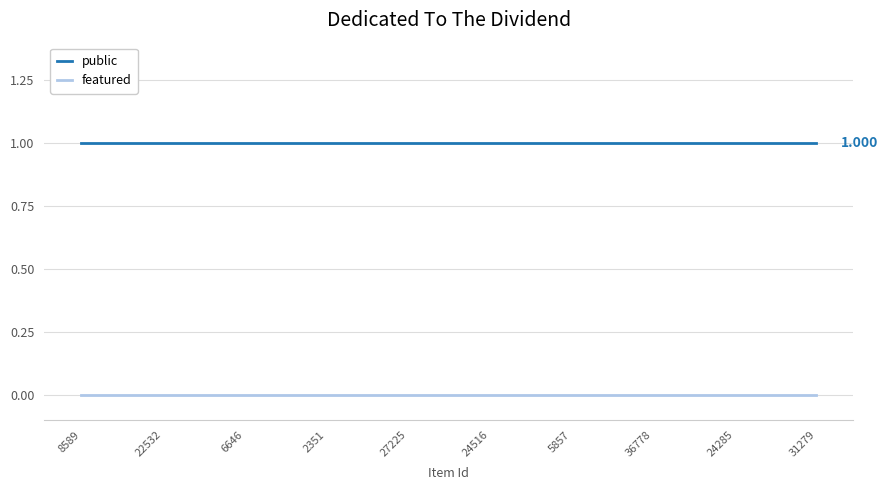

What is the spread (max minus min) of values at 6646?

1